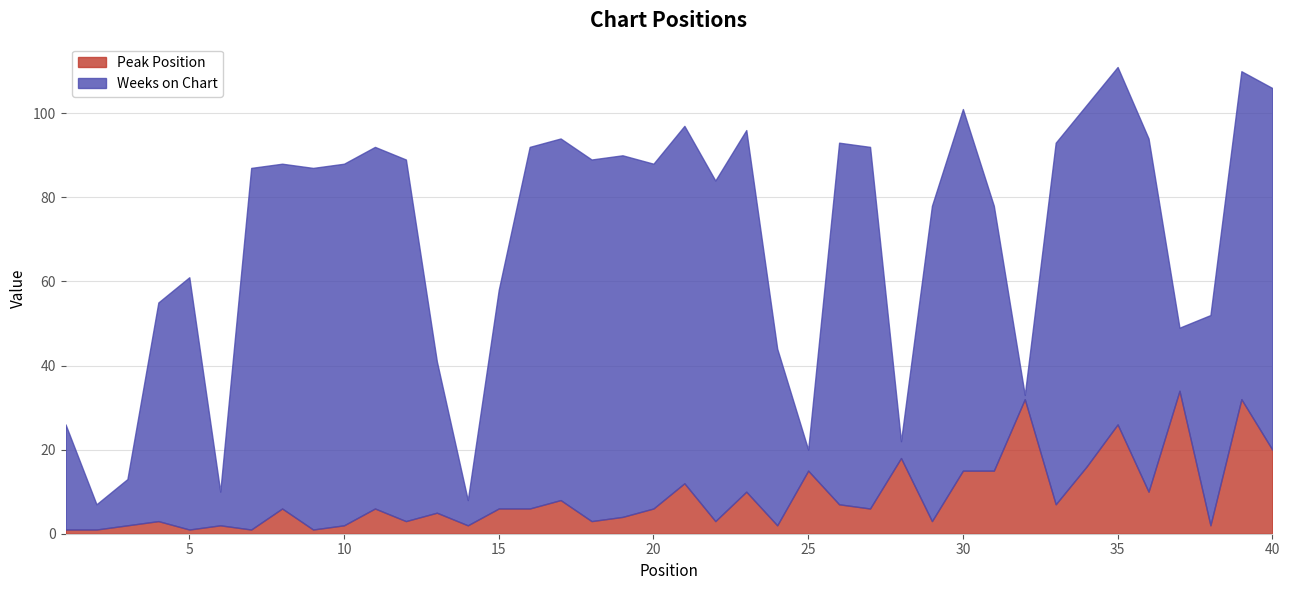

How many categories are shown in the chart?

40